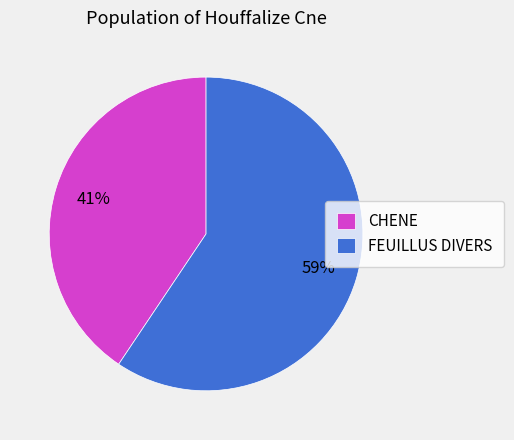

True or false: FEUILLUS DIVERS accounts for 53% of the total.

False